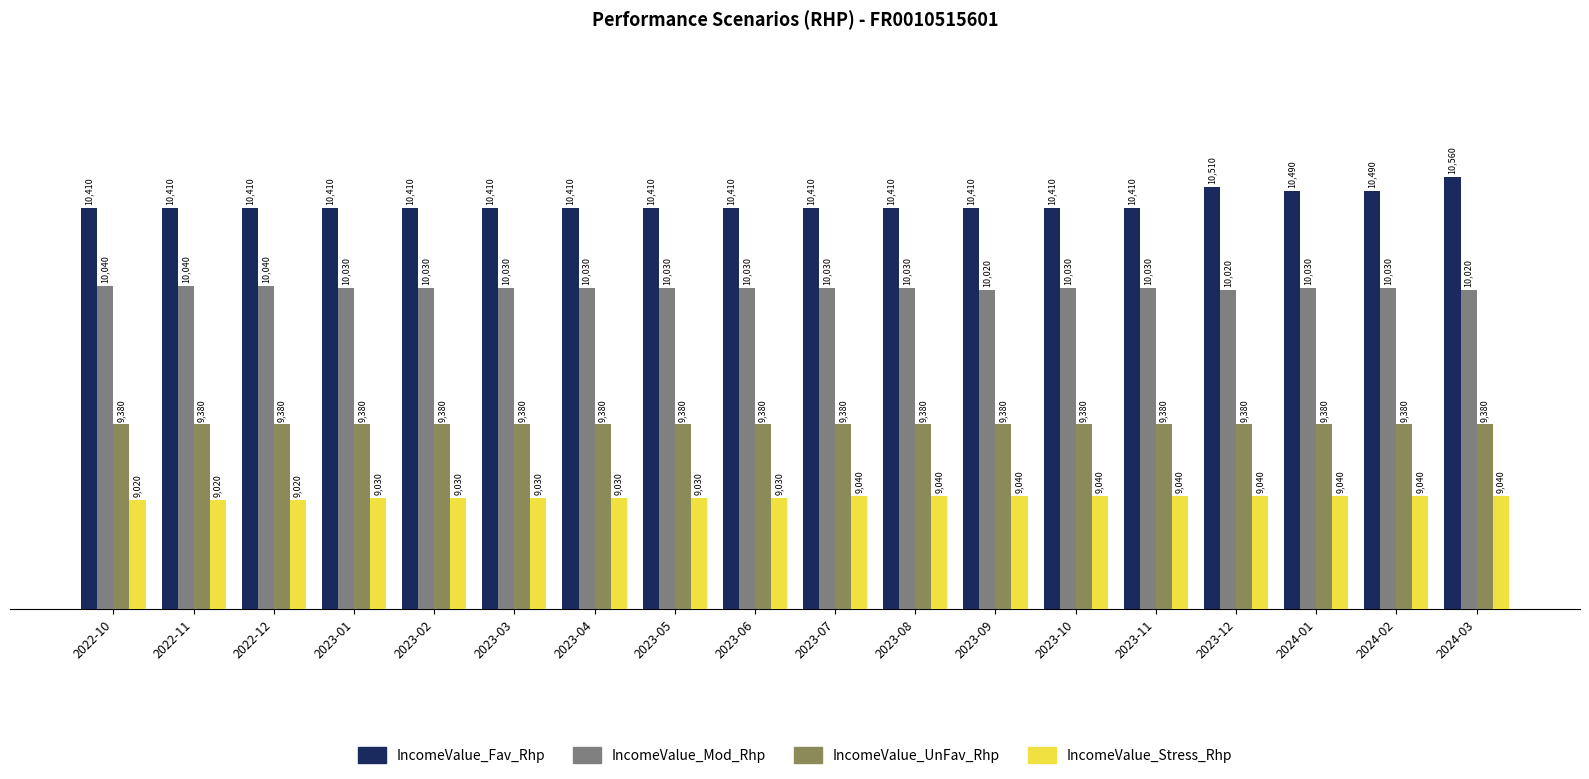

What is the minimum value shown in the chart?

9020